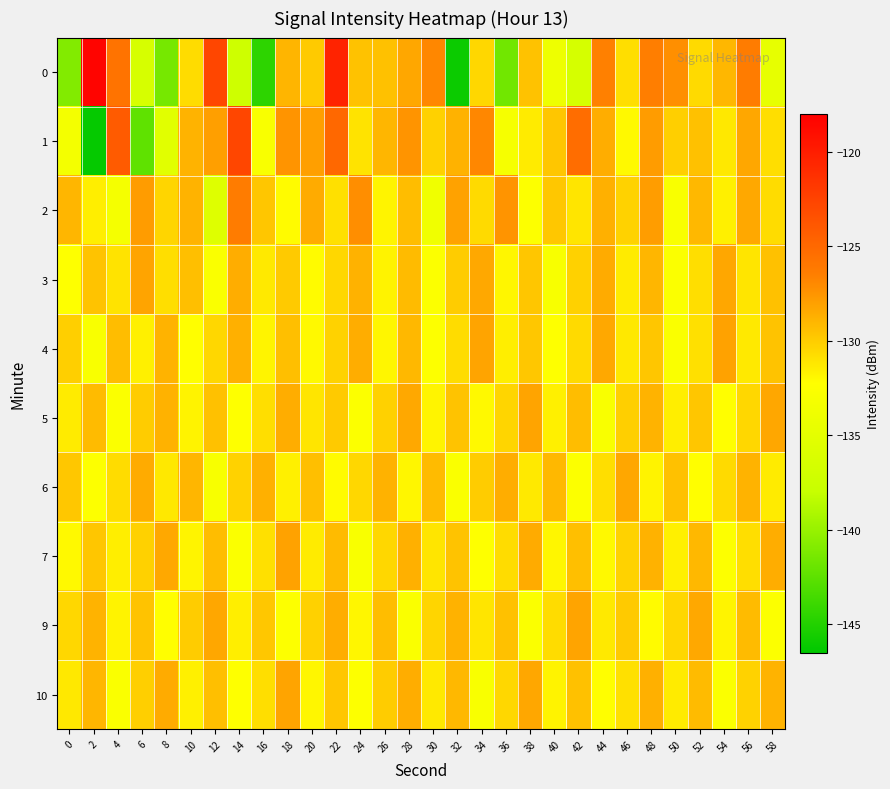

How many categories are shown in the chart?

30